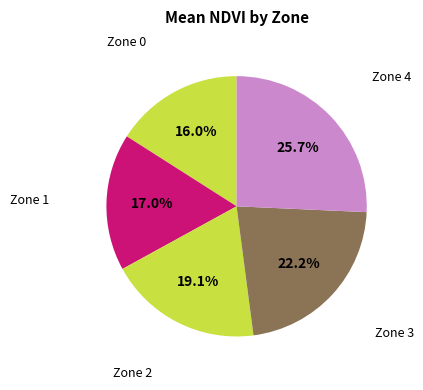

What is the total percentage of Zone 0 and Zone 4?

41.7%